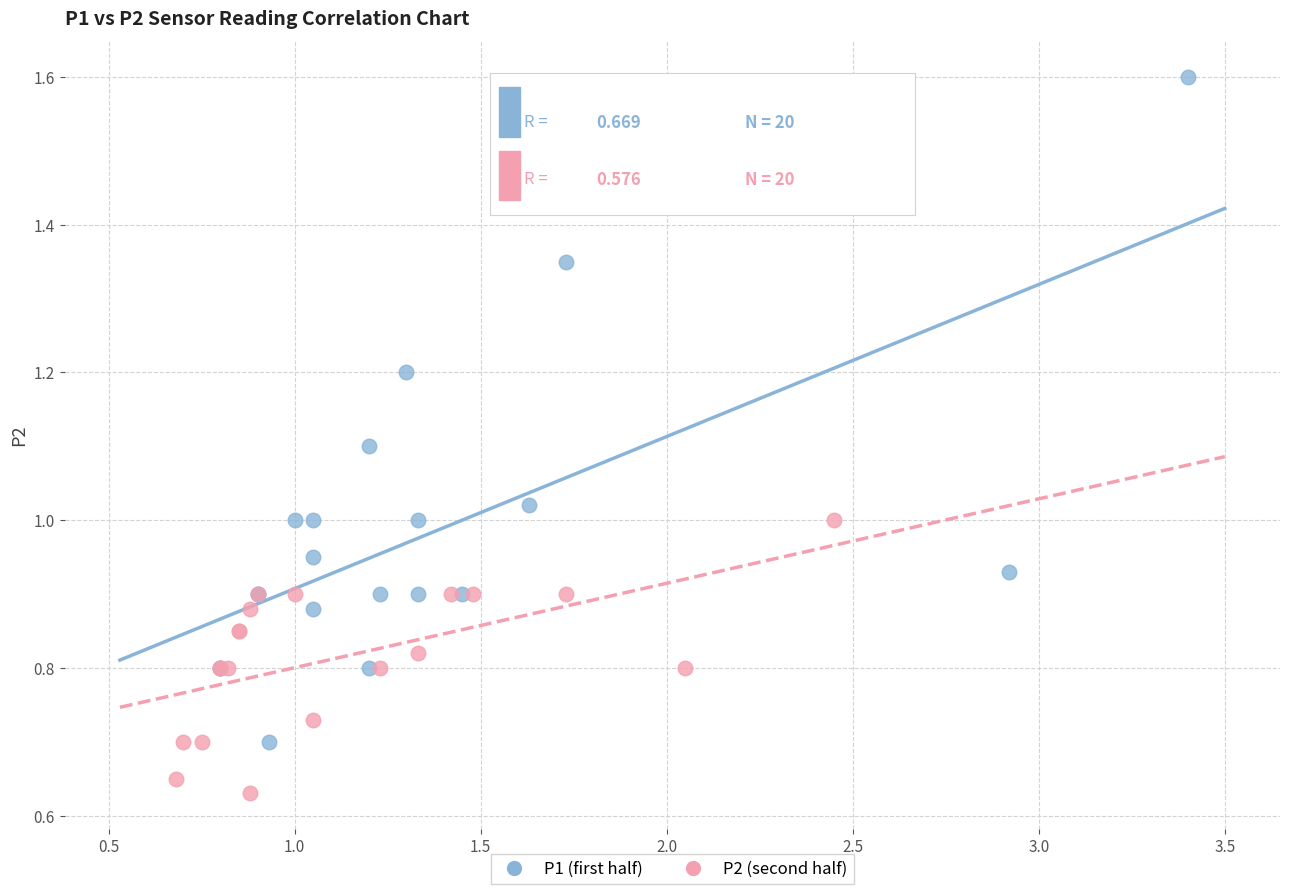

Which series contains the lowest Y value?

P2 (second half)